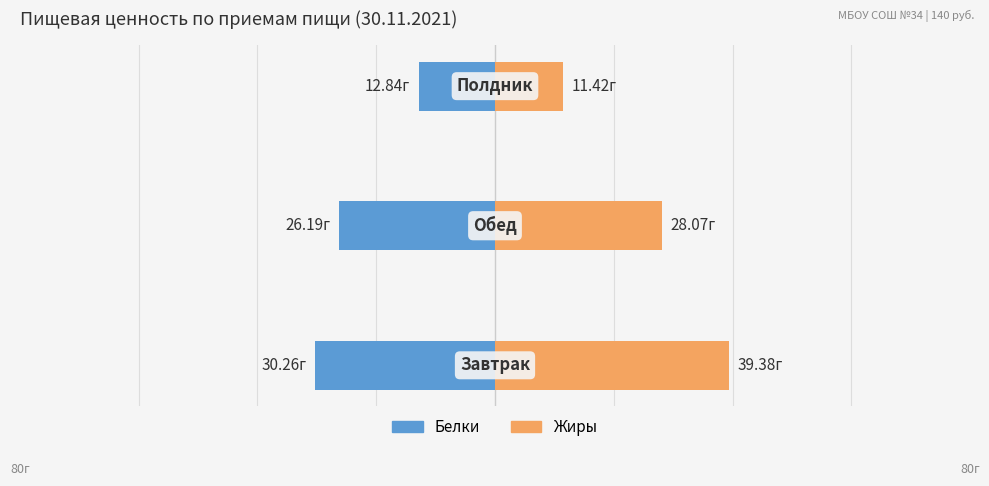

What are all the series names shown in the legend?

Белки, Жиры